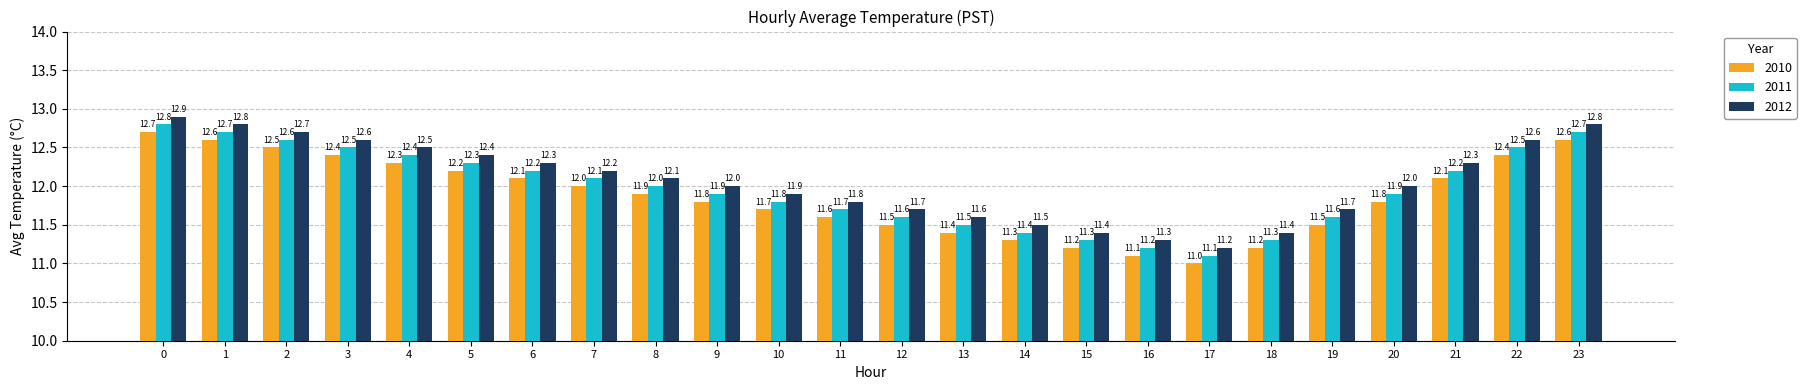

What is the total value across all series at 8?

36.0